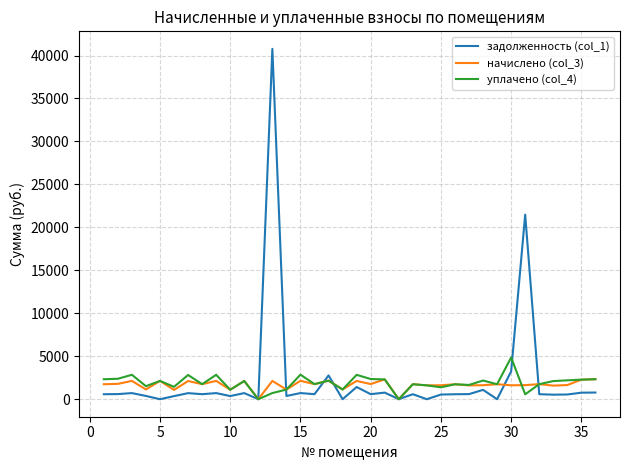

Which series has the widest spread of values?

задолженность (col_1)